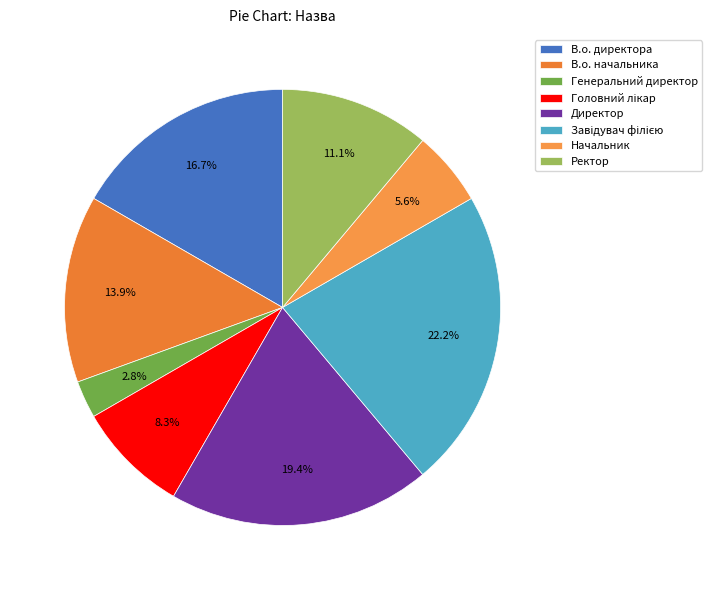

Rank the categories by value from highest to lowest.

Завідувач філією, Директор, В.о. директора, В.о. начальника, Ректор, Головний лікар, Начальник, Генеральний директор